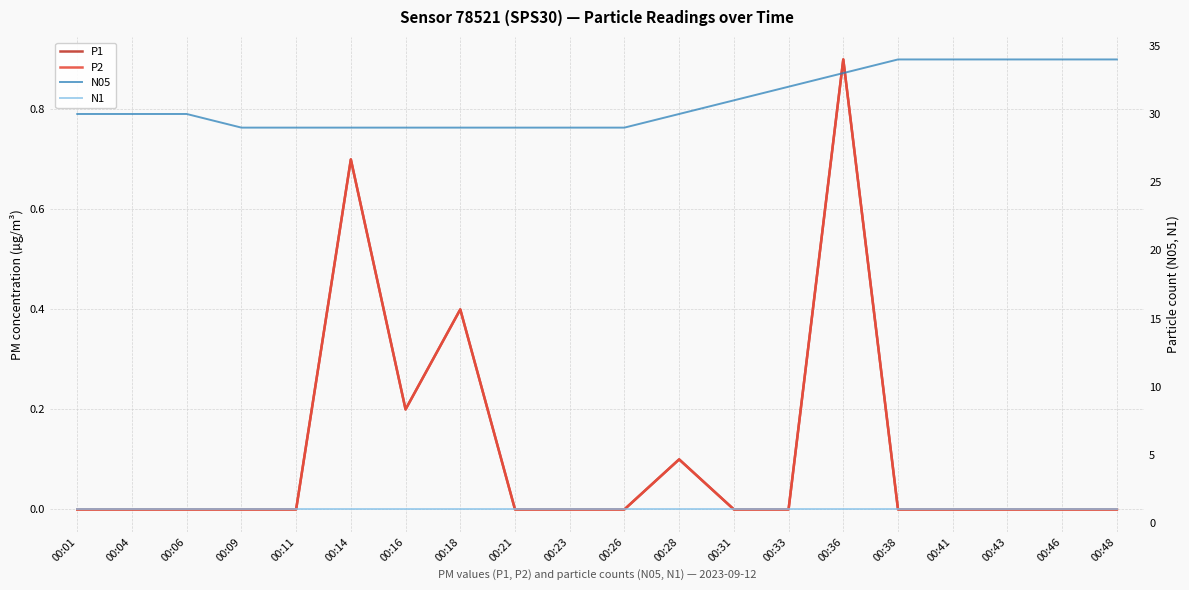

What is the total value across all series at 00:26?

30.0